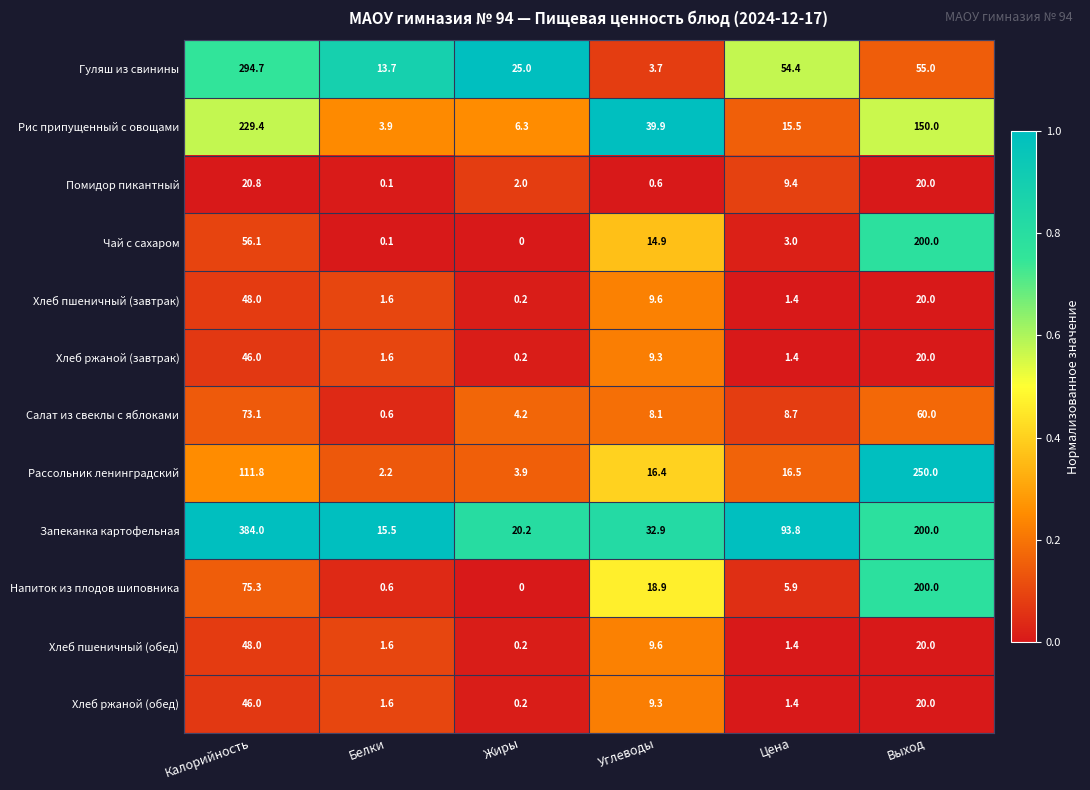

Rank the categories by Помидор пикантный value from highest to lowest.

Калорийность, Выход, Цена, Жиры, Углеводы, Белки